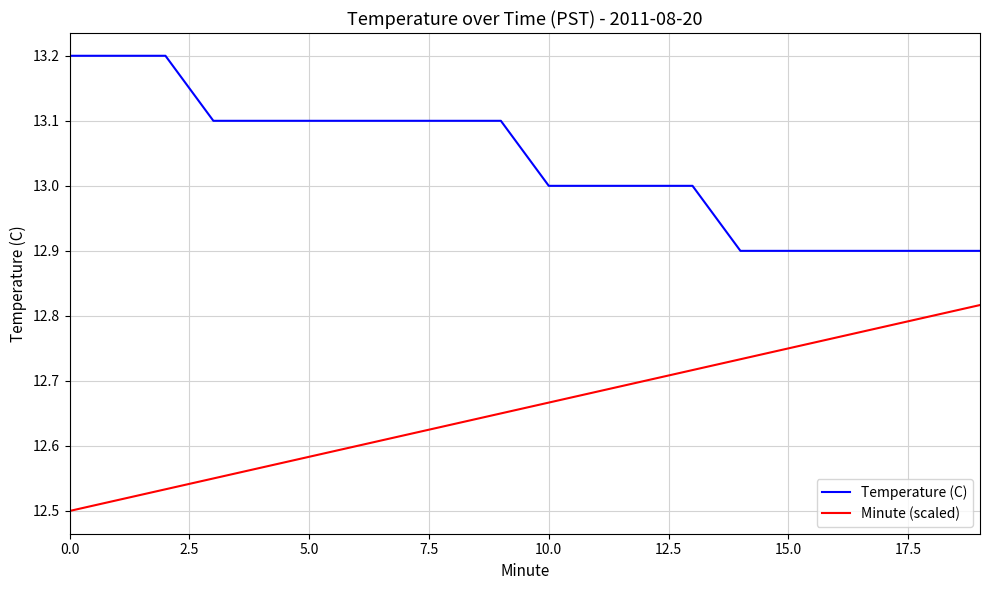

What is the difference between the maximum and minimum values in the Minute (scaled) series?

0.3